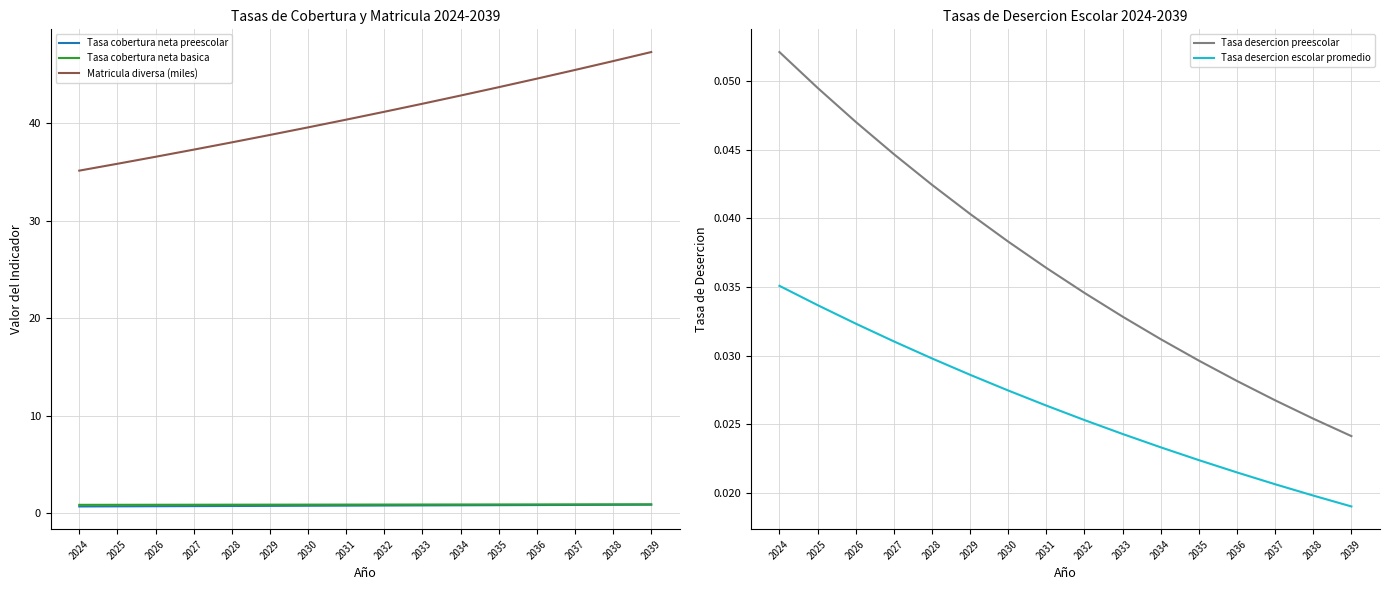

What is the total value across all series at 2026?

38.3